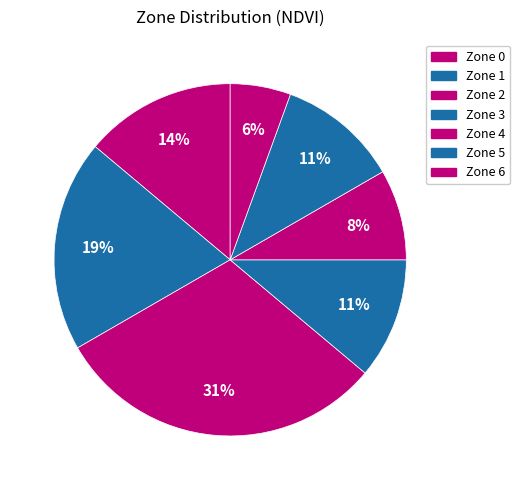

Rank the categories by value from highest to lowest.

Zone 2, Zone 1, Zone 0, Zone 3, Zone 5, Zone 4, Zone 6